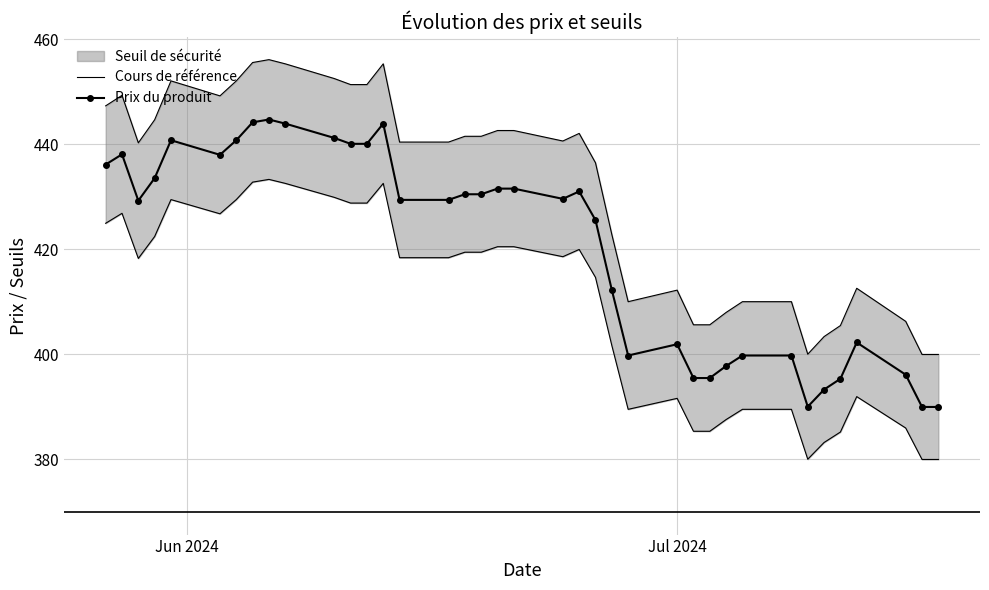

What is the value of the Prix du produit point at the 34th from the left?

395.4